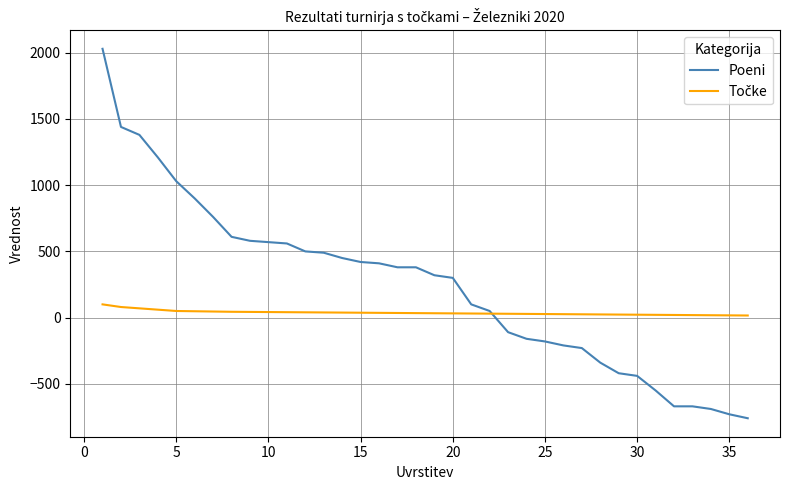

Which series has the largest range (max minus min)?

Poeni